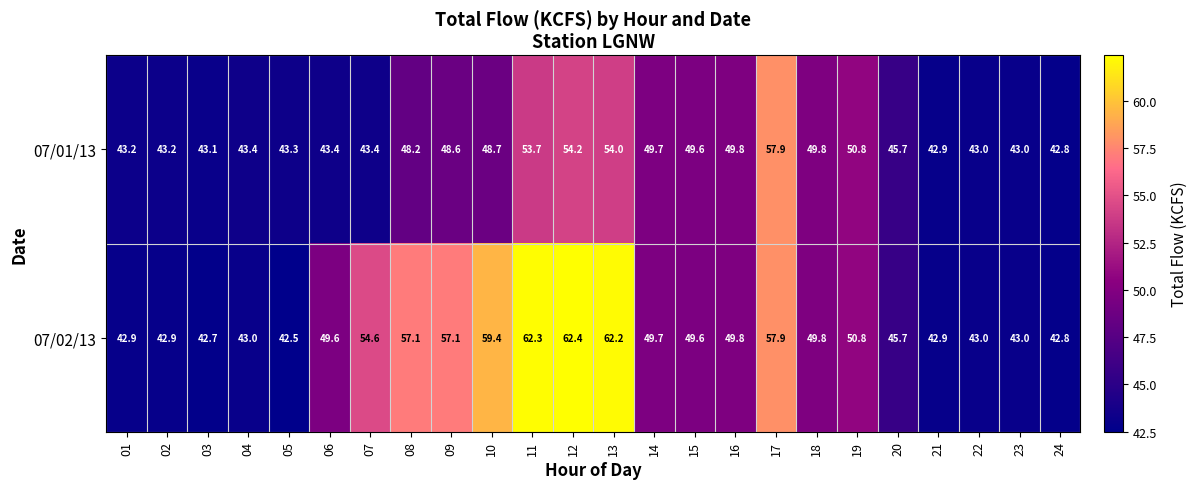

List the series in order of their peak value, lowest first.

07/01/13, 07/02/13